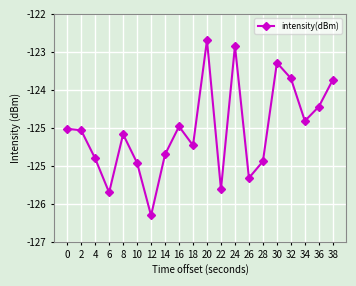

The value at 24 is -196.3. True or false?

False